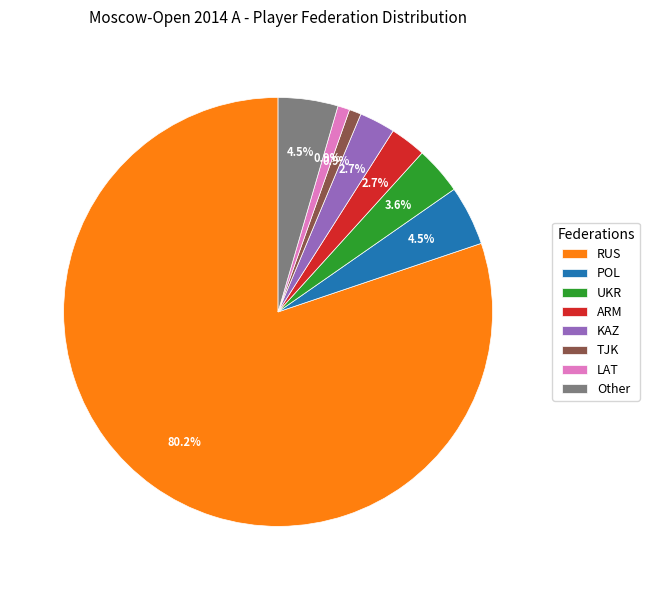

What percentage is the LAT slice, to the nearest percent?

1%